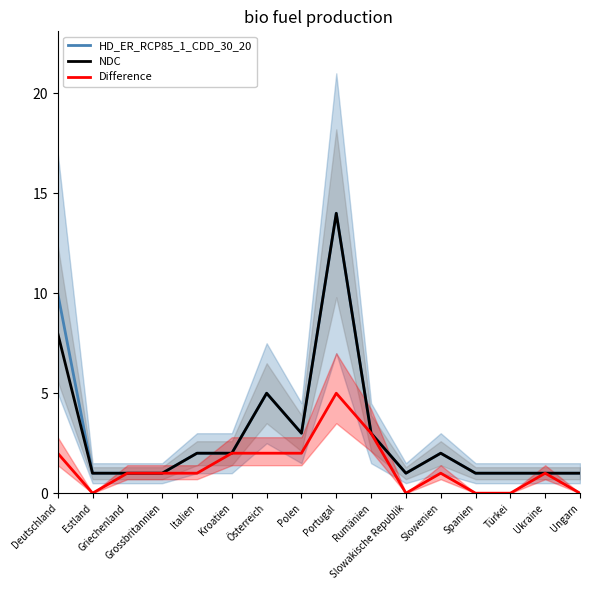

At which category does Difference reach its first local valley?

Estland